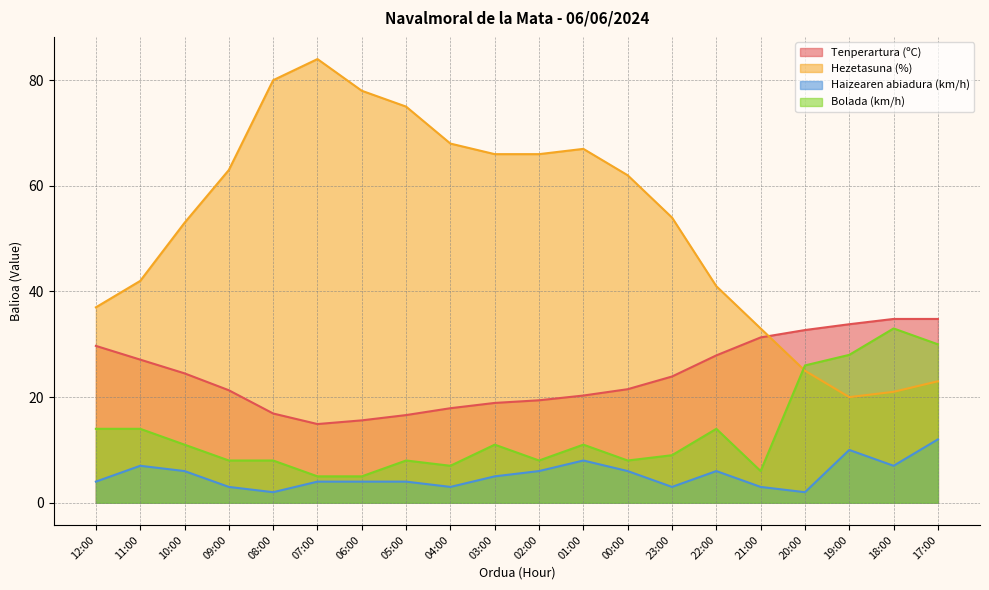

What is the difference between the Haizearen abiadura (km/h) values at 00:00 and 11:00?

1.0